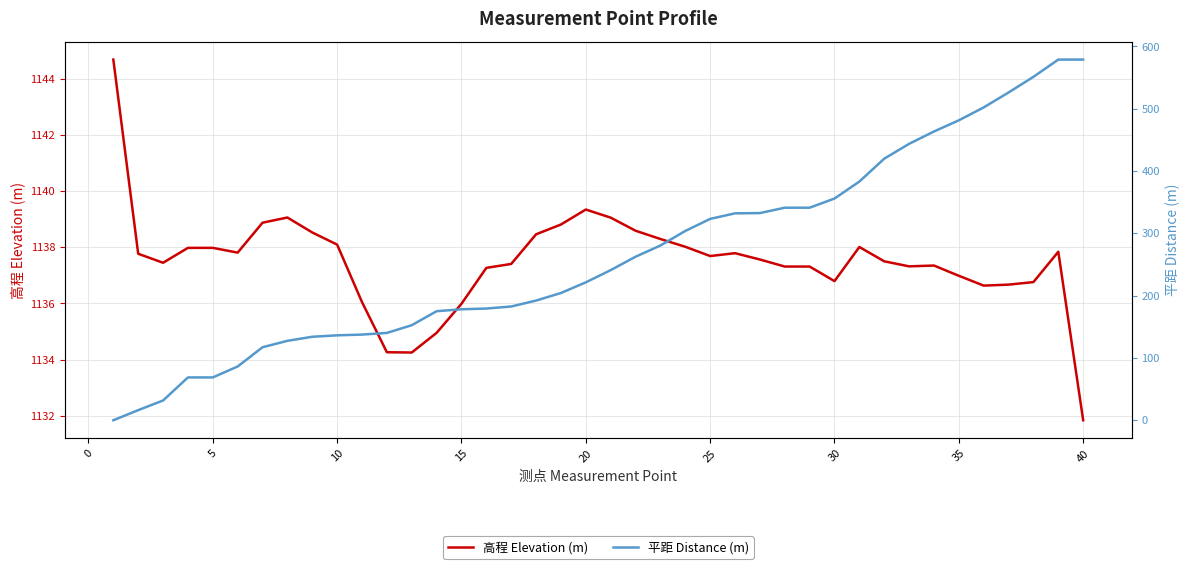

At which label does 高程 Elevation (m) reach its minimum?

40